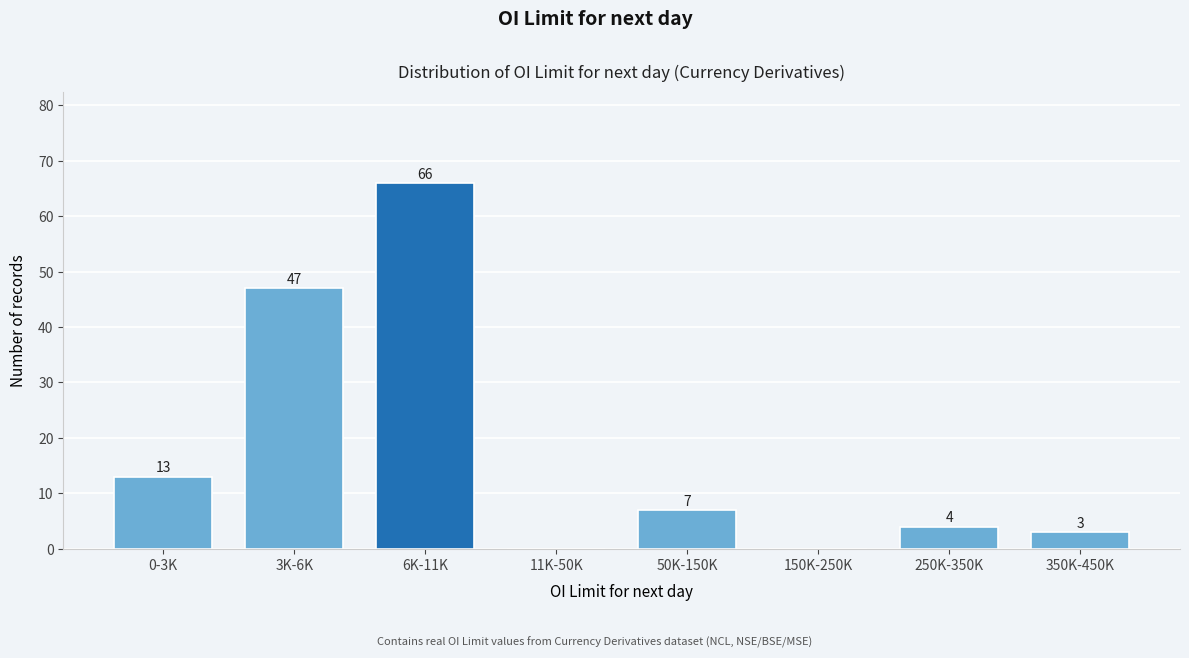

Reading left to right, what are all the values shown in this chart?

0-3K=13	3K-6K=47	6K-11K=66	11K-50K=0	50K-150K=7	150K-250K=0	250K-350K=4	350K-450K=3